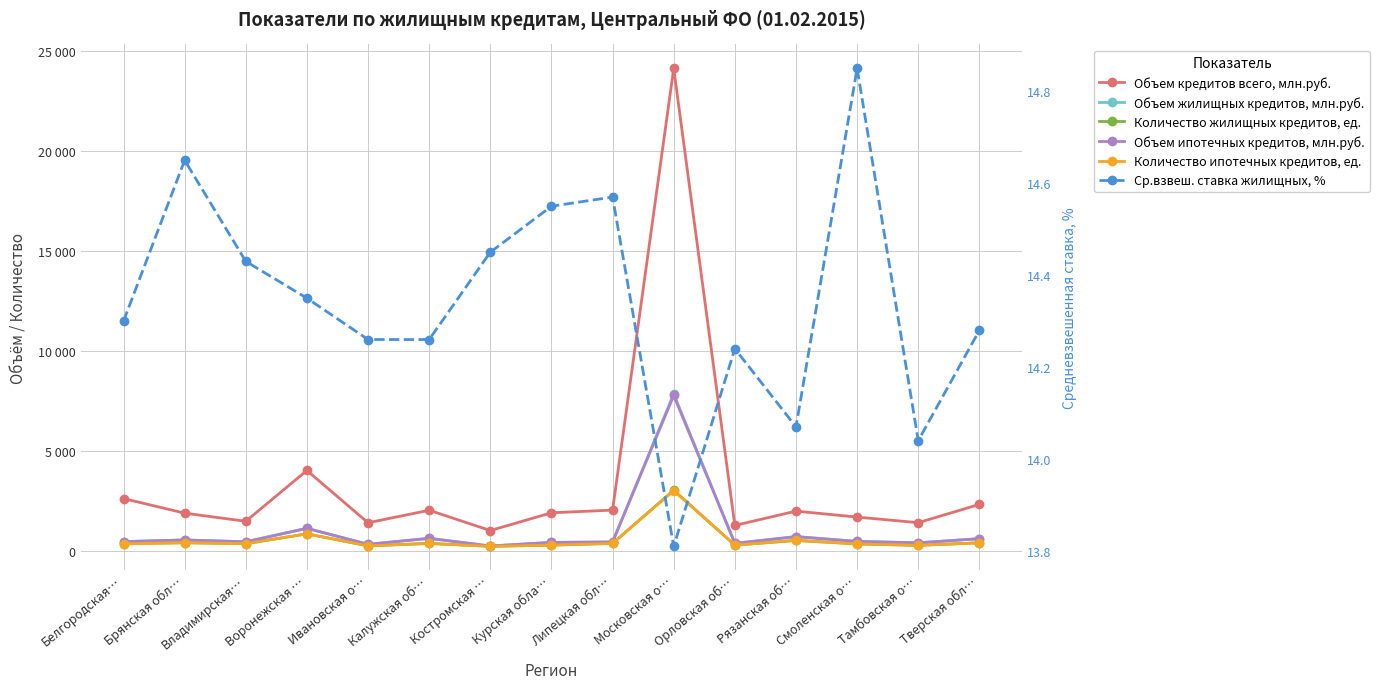

At which category does Объем ипотечных кредитов, млн.руб. reach its first local peak?

Брянская обл…